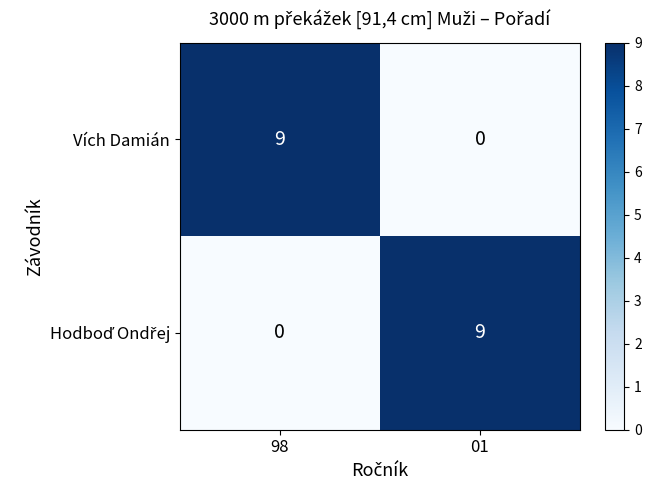

Which category has the highest value in the Vích Damián series?

98